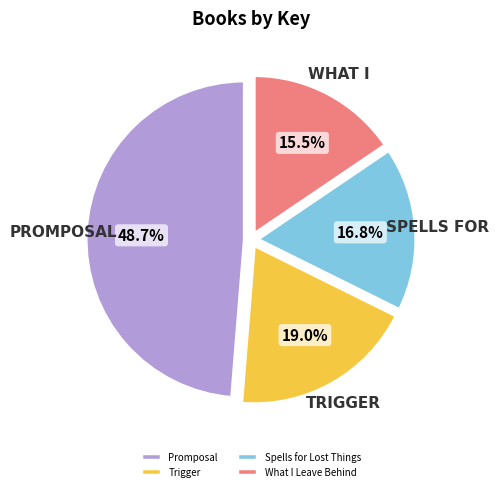

Is there a majority slice in this chart?

No